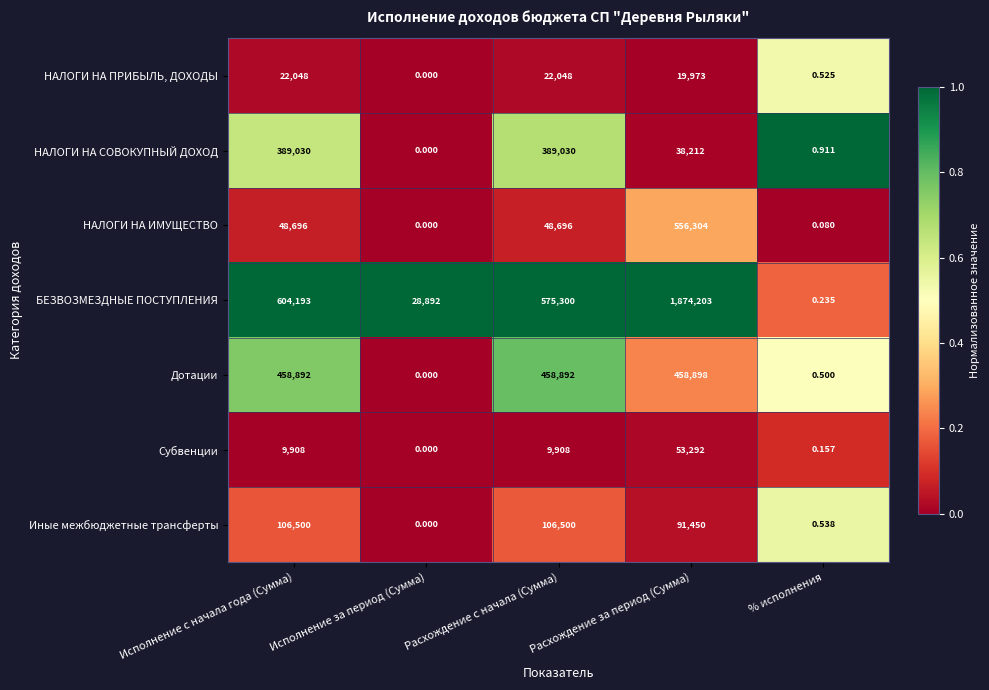

At which label is НАЛОГИ НА ПРИБЫЛЬ, ДОХОДЫ closest to 11024?

Расхождение за период (Сумма)